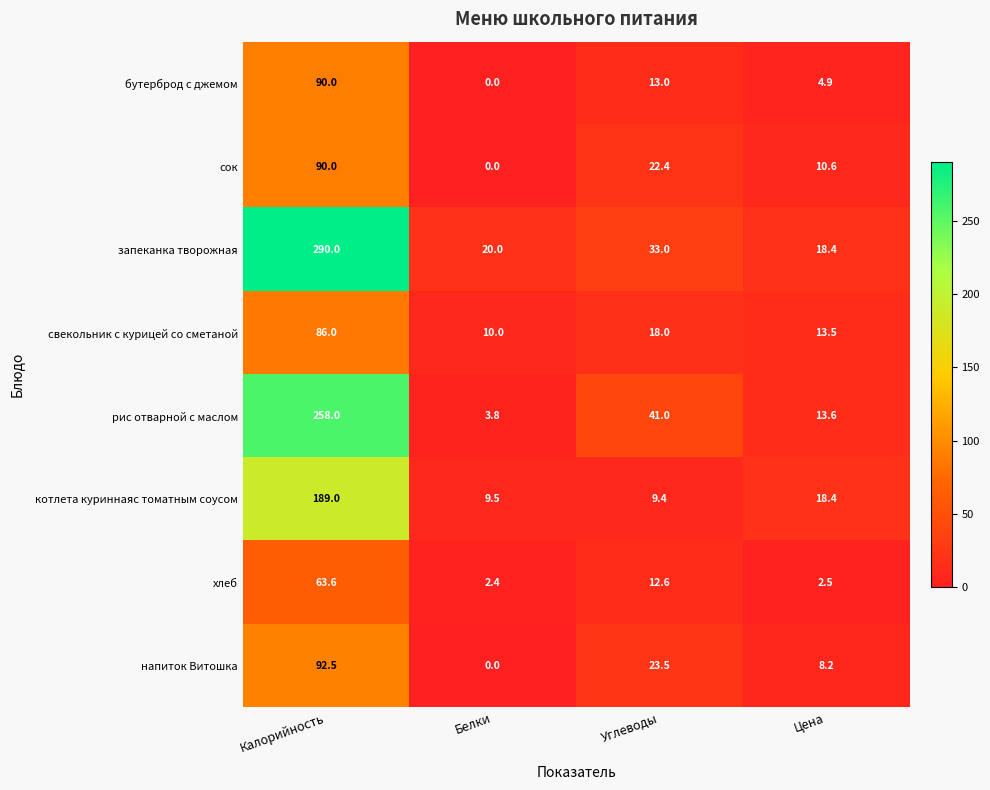

What is the difference between the рис отварной с маслом values at Белки and Углеводы?

37.2